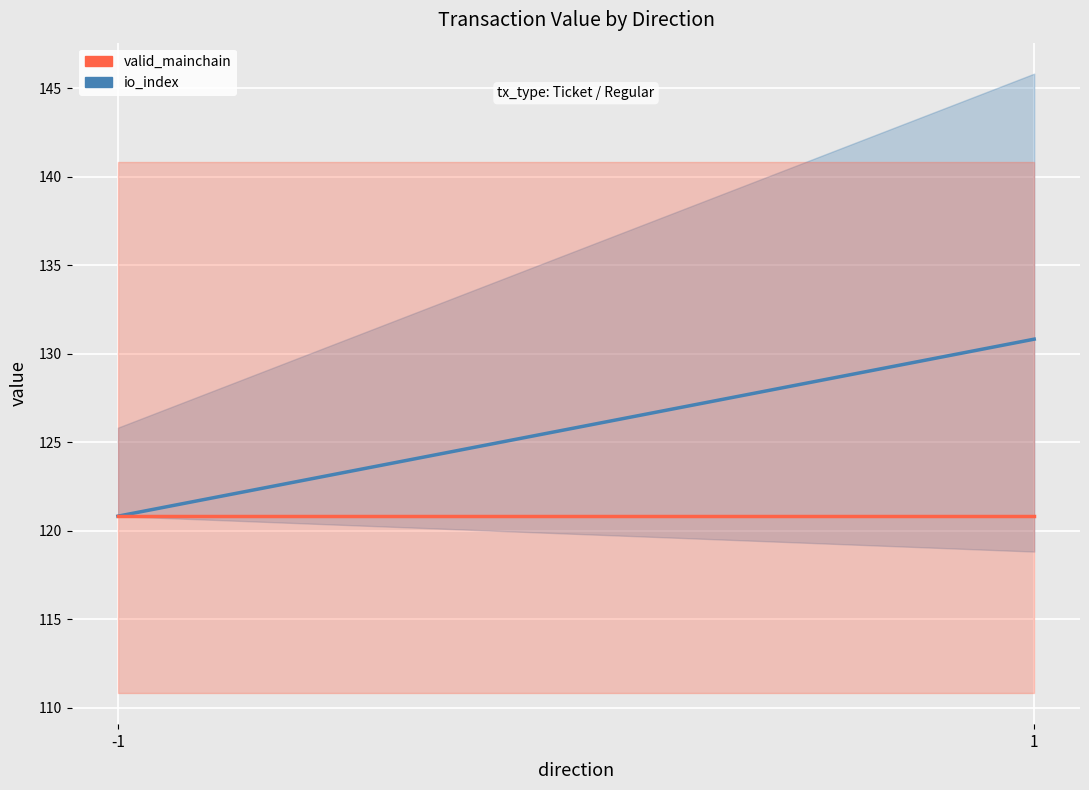

Rank the categories by valid_mainchain value from highest to lowest.

-1, 1